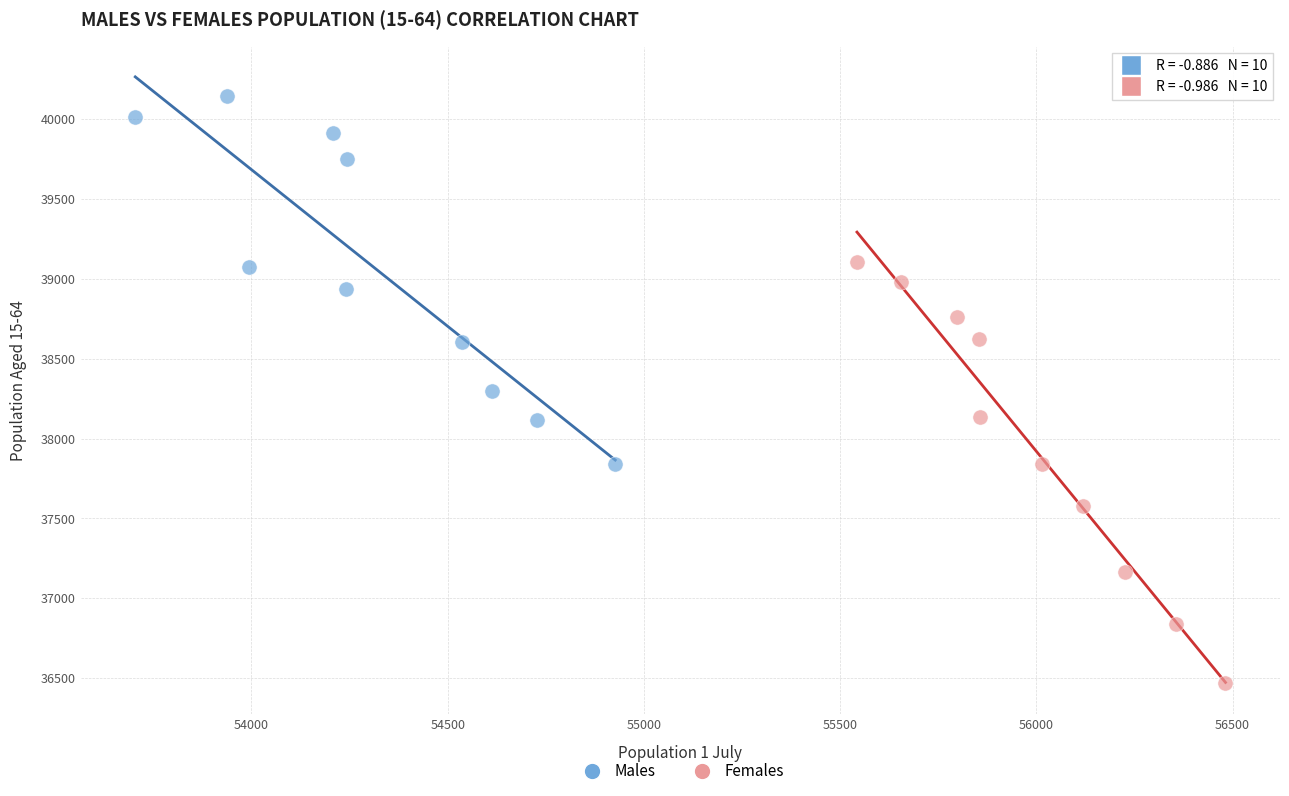

Which series has the widest spread of Y values?

Females